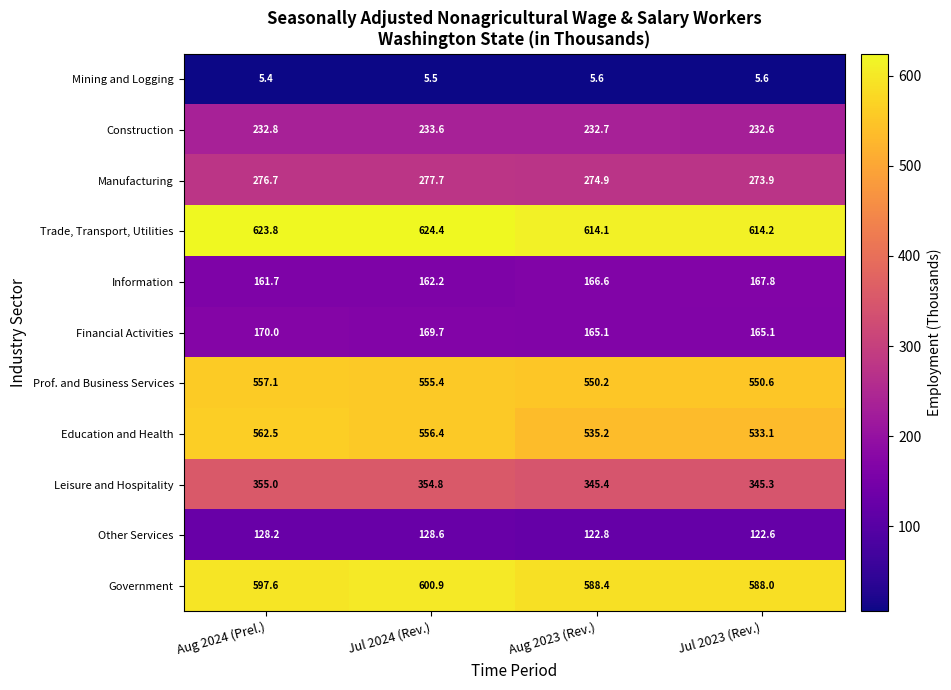

At how many categories does at least one series exceed 351?

4